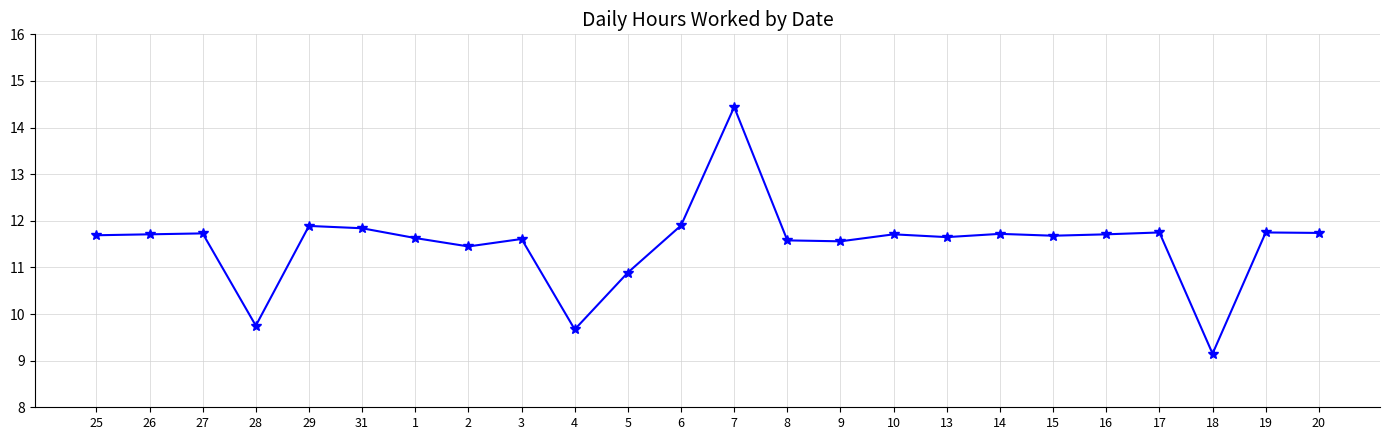

True or false: the data has more than 2 interior local peaks.

True